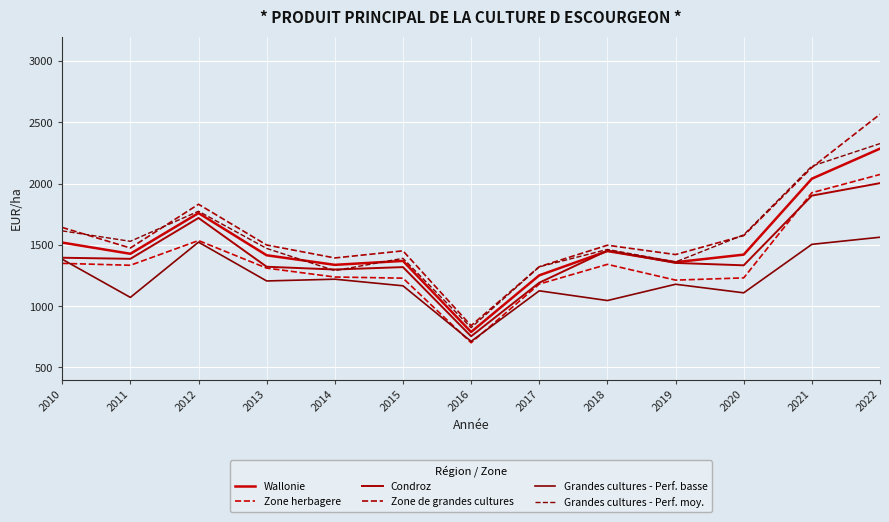

Reading left to right, extract all data points from this chart.

Wallonie: 2010=1519.2	2011=1427.8	2012=1759.7	2013=1415.5	2014=1337.4	2015=1369.5	2016=789.6	2017=1251.7	2018=1449.9	2019=1358.8	2020=1420.8	2021=2040.2	2022=2285.5
Zone herbagere: 2010=1349.6	2011=1334.0	2012=1535.7	2013=1310.8	2014=1238.2	2015=1228.8	2016=701.7	2017=1180.6	2018=1341.5	2019=1212.8	2020=1231.0	2021=1925.9	2022=2074.8
Condroz: 2010=1395.4	2011=1386.6	2012=1719.9	2013=1322.0	2014=1299.3	2015=1319.0	2016=754.5	2017=1191.5	2018=1453.5	2019=1353.1	2020=1333.5	2021=1902.1	2022=2004.0
Zone de grandes cultures: 2010=1642.7	2011=1474.8	2012=1831.8	2013=1499.3	2014=1393.6	2015=1451.6	2016=841.2	2017=1322.2	2018=1497.5	2019=1421.4	2020=1575.9	2021=2131.5	2022=2566.0
Grandes cultures - Perf. basse: 2010=1383.2	2011=1071.8	2012=1522.6	2013=1206.0	2014=1220.4	2015=1166.5	2016=713.1	2017=1125.6	2018=1046.2	2019=1179.0	2020=1109.2	2021=1504.7	2022=1562.8
Grandes cultures - Perf. moy.: 2010=1614.8	2011=1529.4	2012=1774.7	2013=1471.4	2014=1290.4	2015=1390.5	2016=824.9	2017=1321.2	2018=1463.2	2019=1360.4	2020=1582.2	2021=2142.8	2022=2326.6